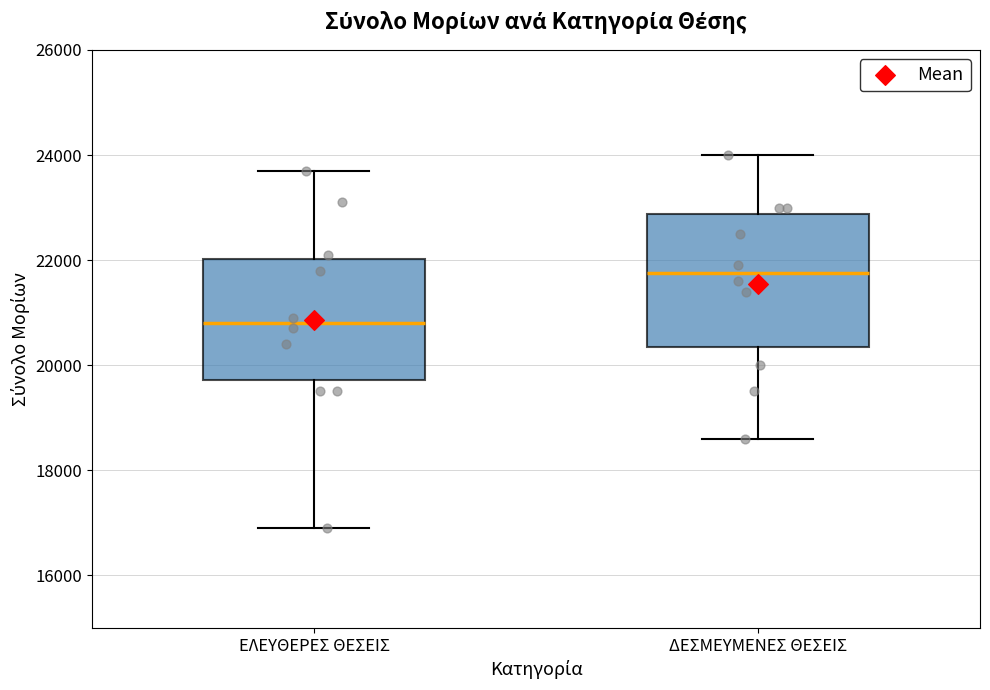

Reading left to right, transcribe this box plot: for each box, give where its median line is, the range the box spans, and where its two whiskers end, as read against the y-axis. The values are not printed on the chart, so give them approximately, as read against the axis.

ΕΛΕΥΘΕΡΕΣ ΘΕΣΕΙΣ: median 20800, box 19800 to 22000, whiskers 17000 to 23800
ΔΕΣΜΕΥΜΕΝΕΣ ΘΕΣΕΙΣ: median 21800, box 20400 to 22800, whiskers 18600 to 24000